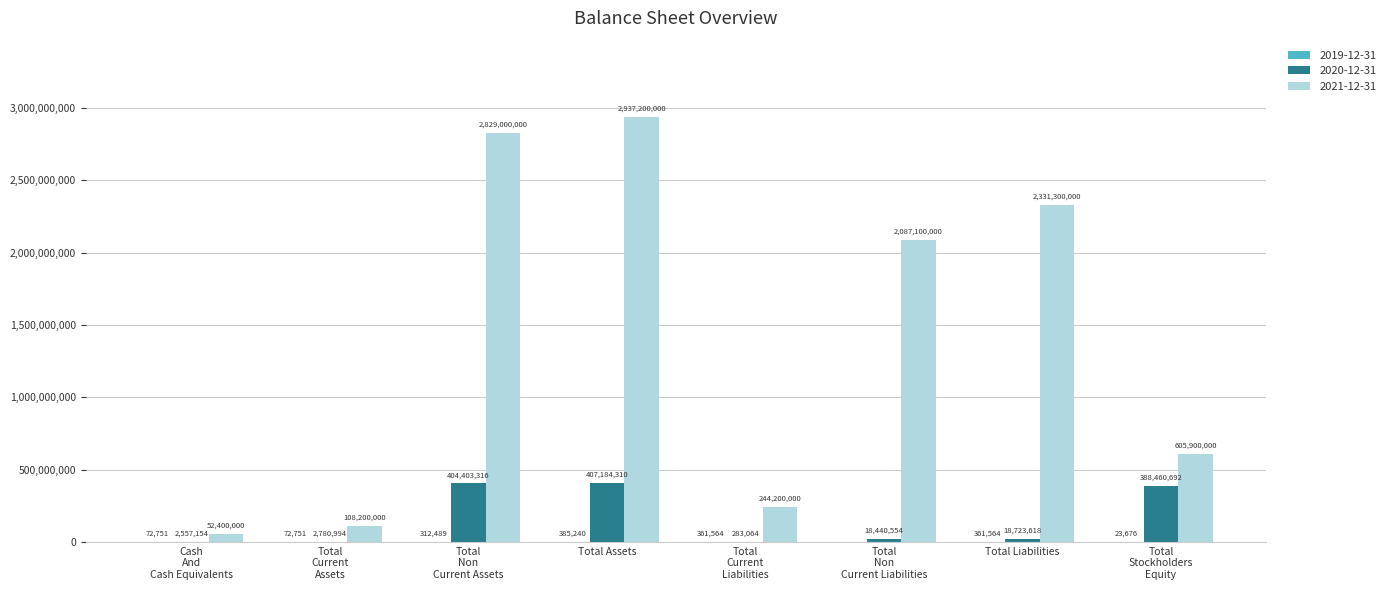

Are the bars grouped side by side (vs. stacked)?

Yes